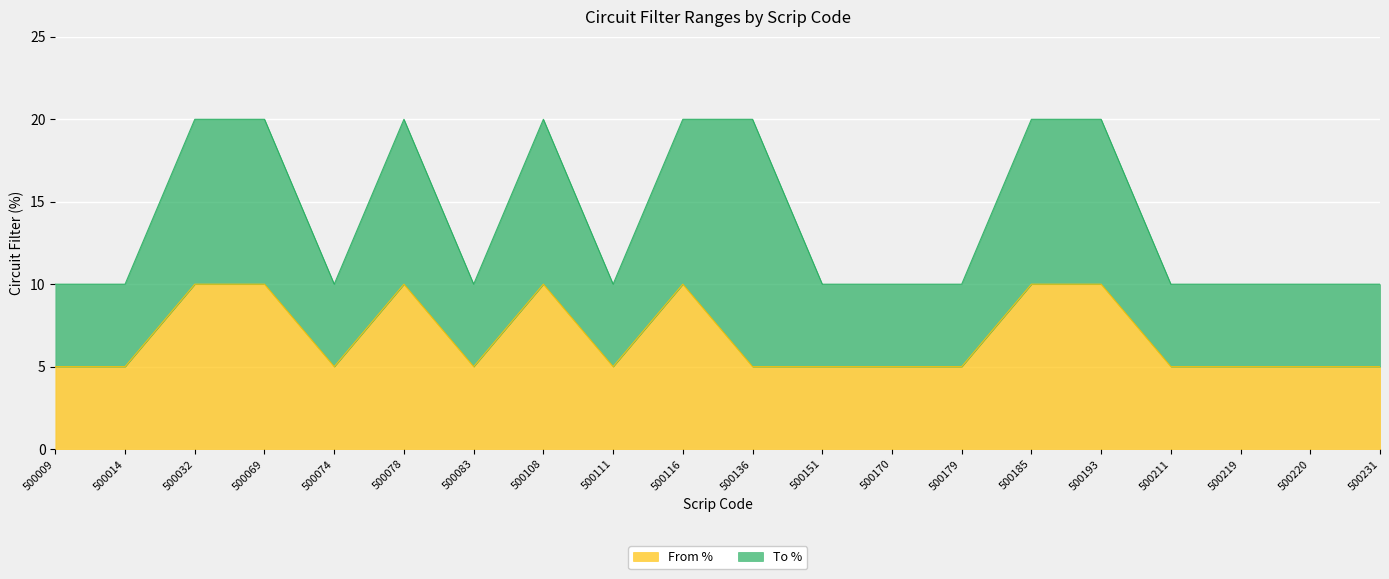

Which series has the widest spread of values?

To %